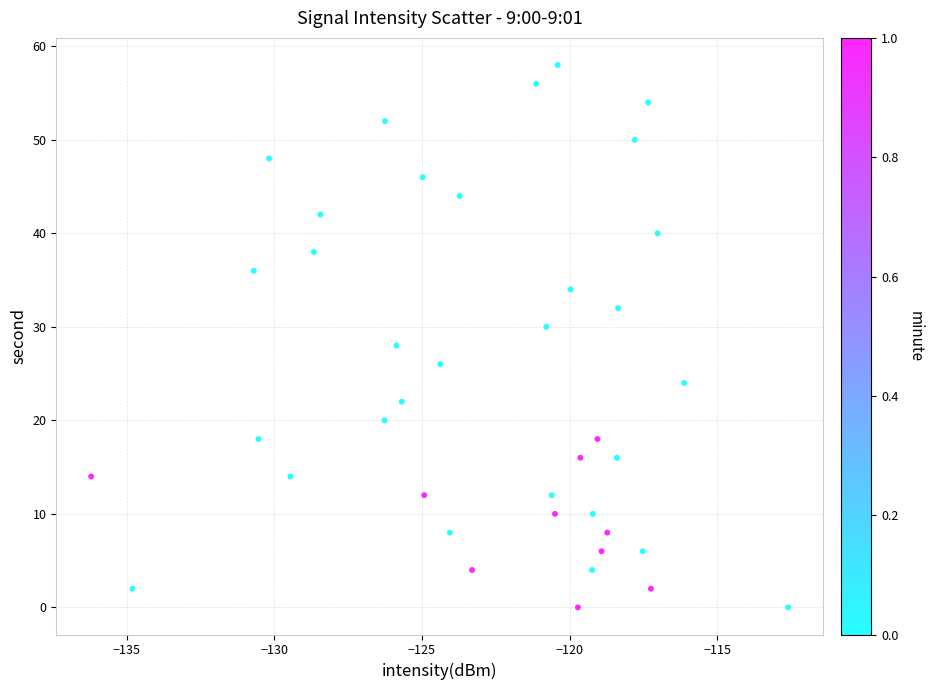

What is the range of Y values (max minus min)?

58